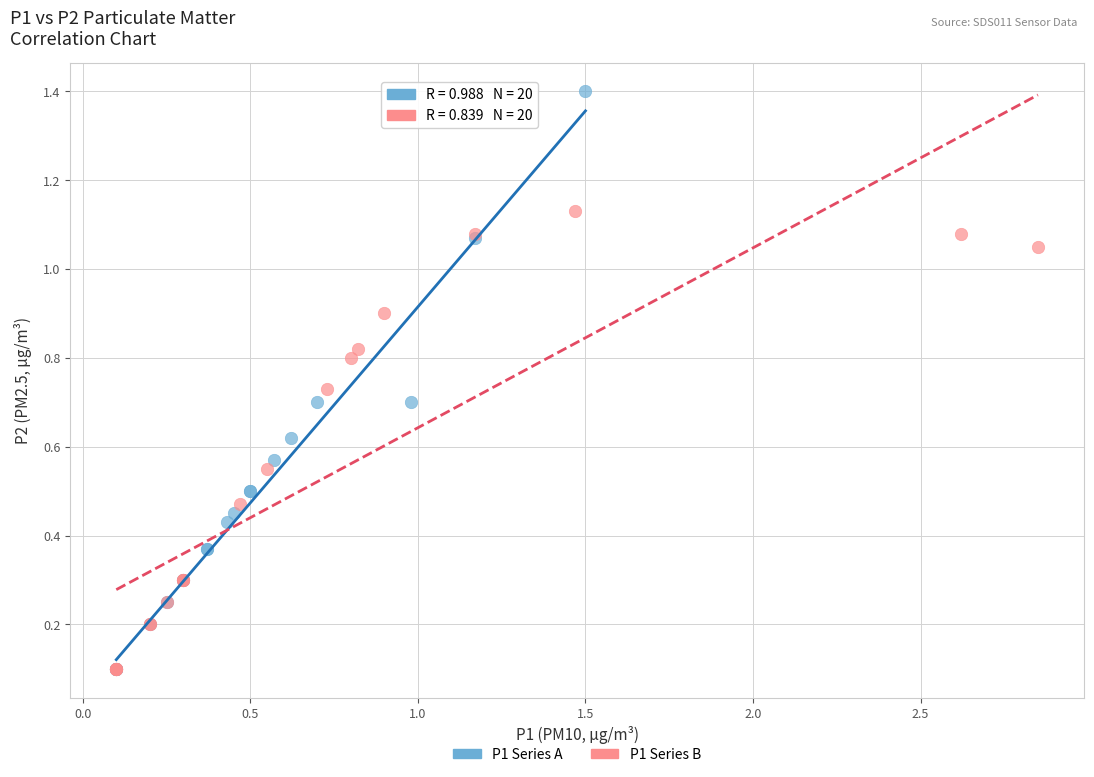

Which series contains the highest Y value?

P1 Series A